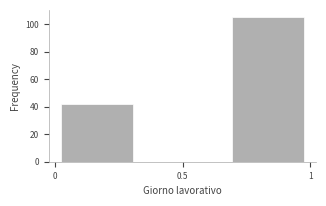

Reading left to right, list every bar in this chart as the range it spans on the x-axis followed by its height. Neither the bar edges nor the heights are printed on the chart, so give them approximately, as read against the axes.

0.00 to 0.35: 42
0.35 to 0.65: 0
0.65 to 1.00: 106